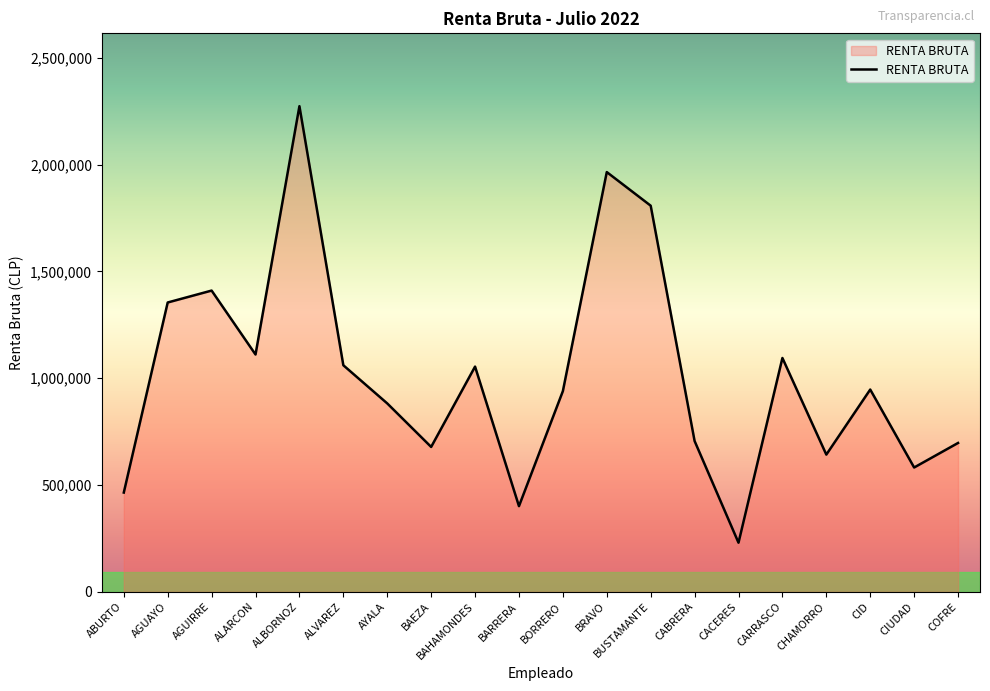

Is it true that the value at BUSTAMANTE is 1807306?

True